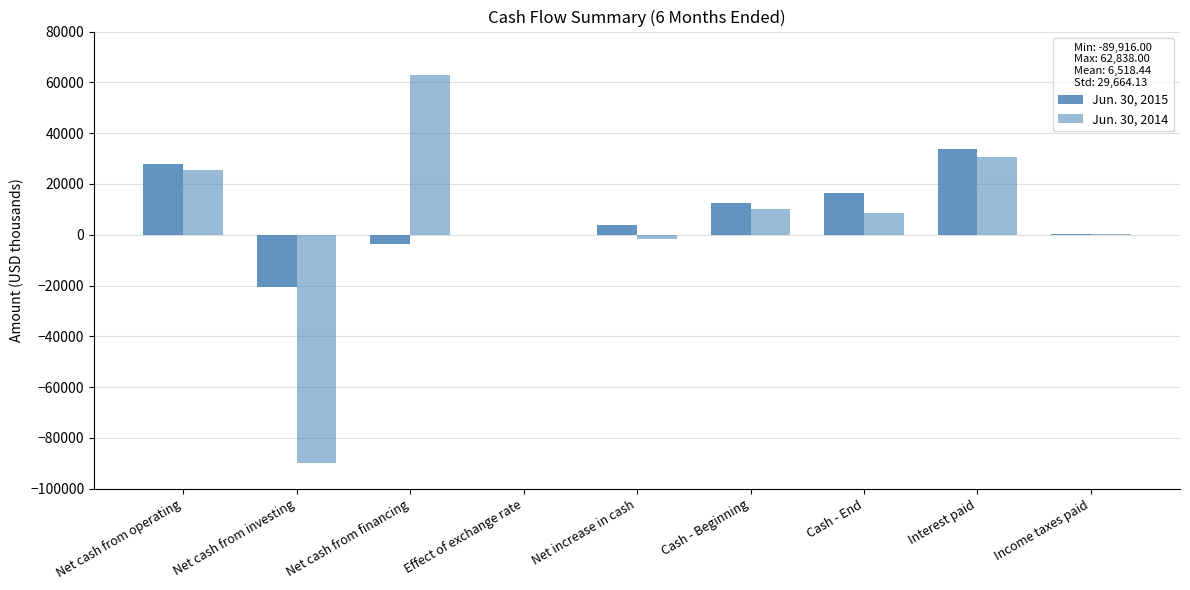

Is the value of Jun. 30, 2014 at Net cash from investing greater than the value of Jun. 30, 2015 at Cash - End?

No